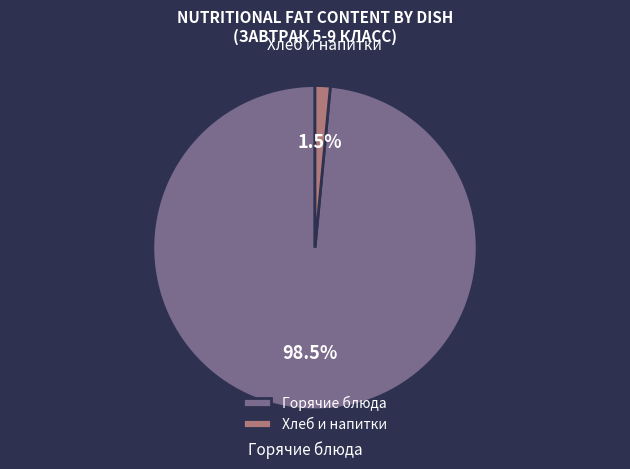

Which category has the biggest portion of the pie?

Горячие блюда